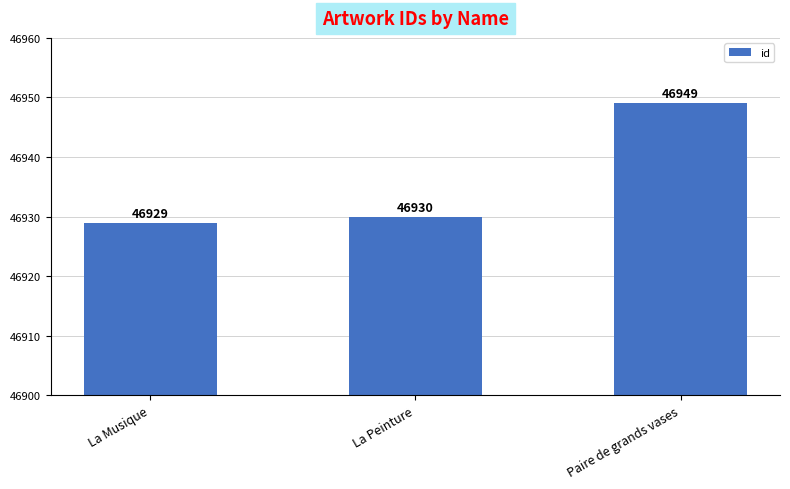

What is the greatest value displayed?

46949